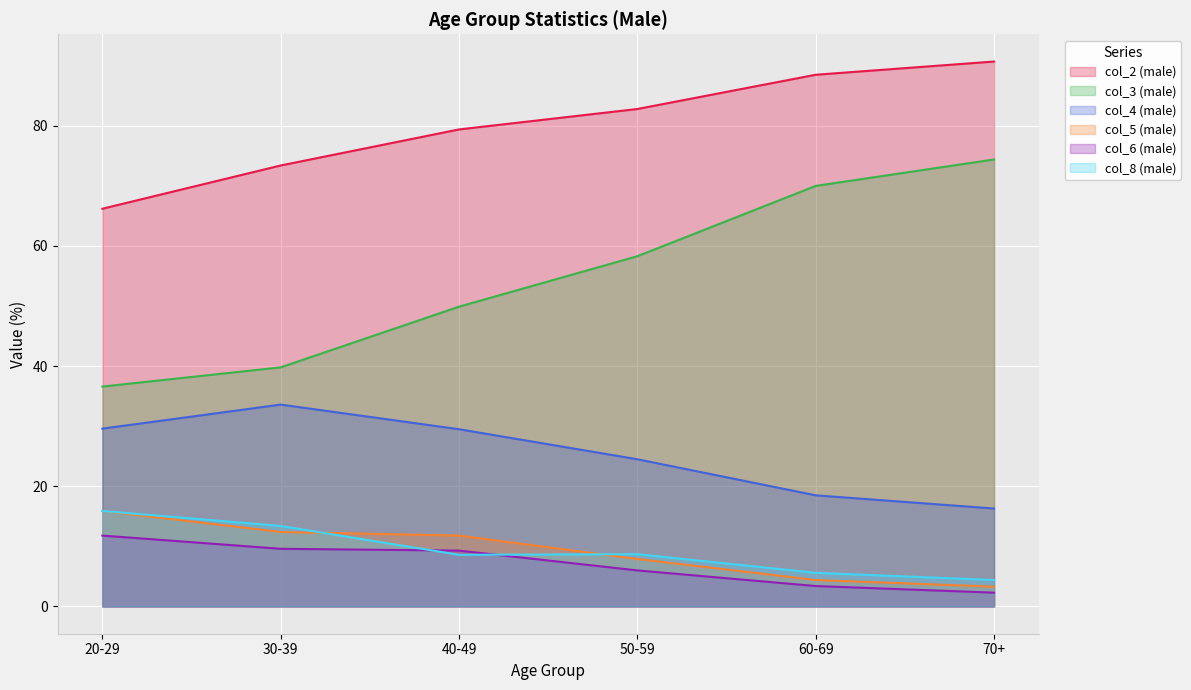

What is the difference between the highest and lowest values at 20-29?

54.4